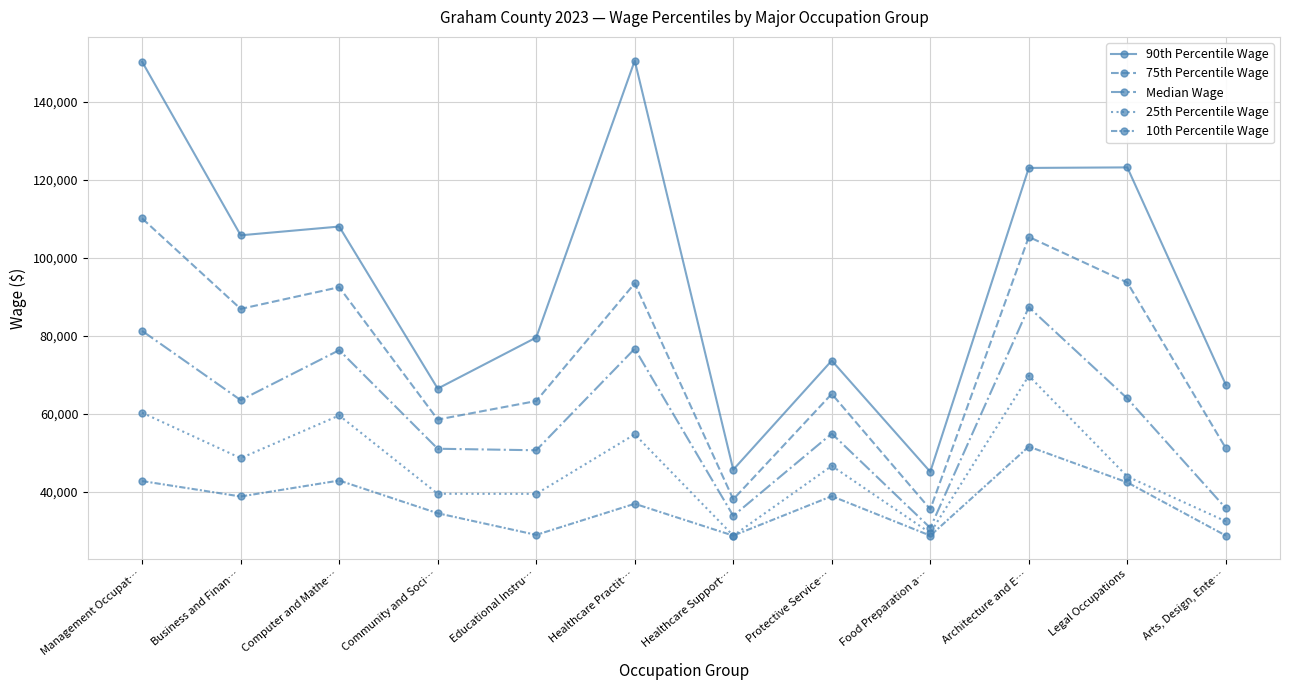

What is the maximum value for 75th Percentile Wage?

110134